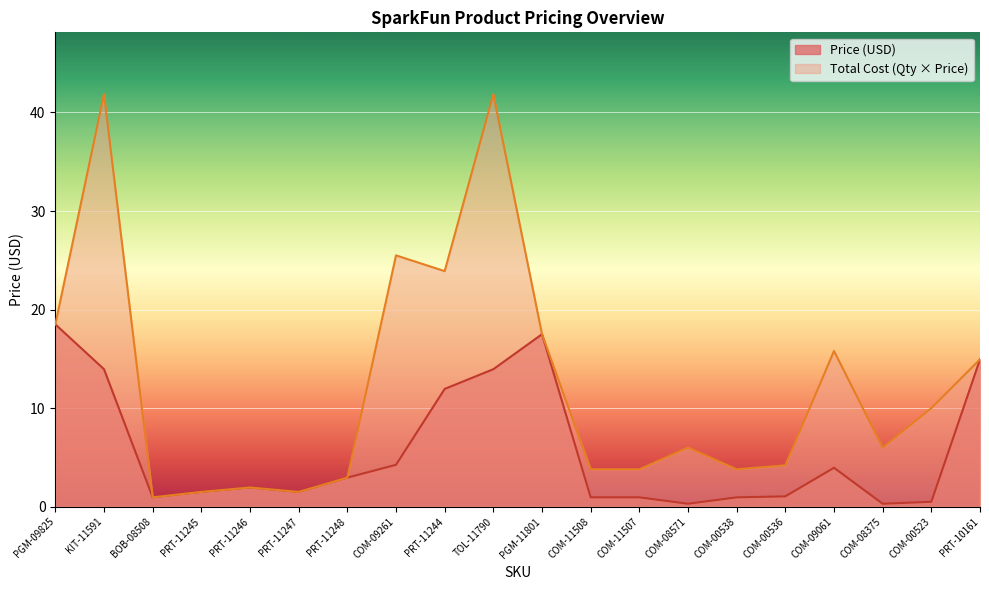

List the series in order of their overall mean, highest first.

Total Cost (Qty × Price), Price (USD)